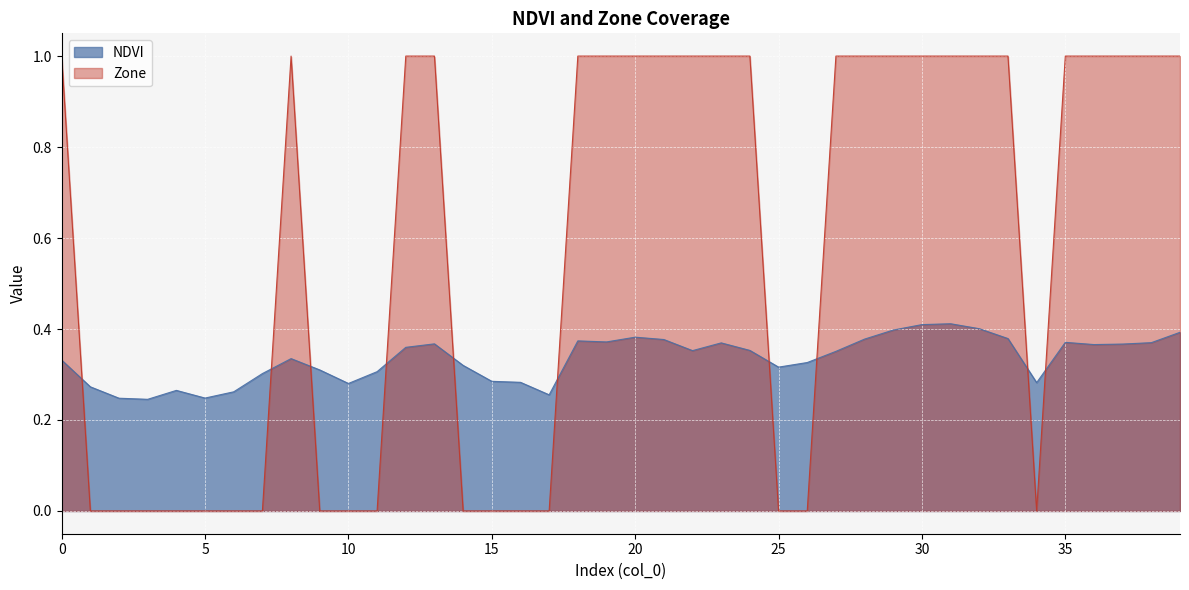

Which series has the largest range (max minus min)?

Zone